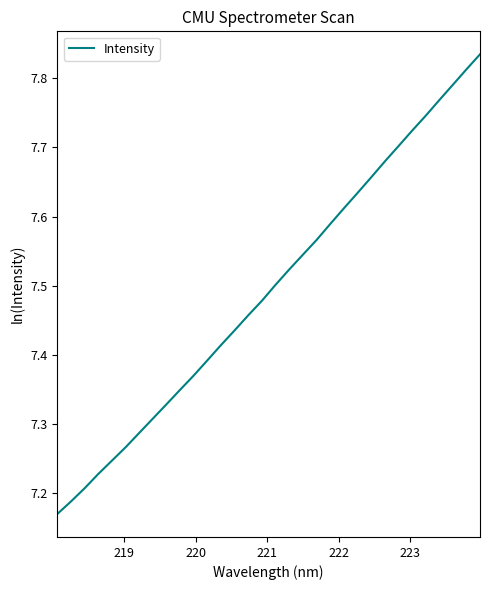

Does the chart display data point markers on the line(s)?

No